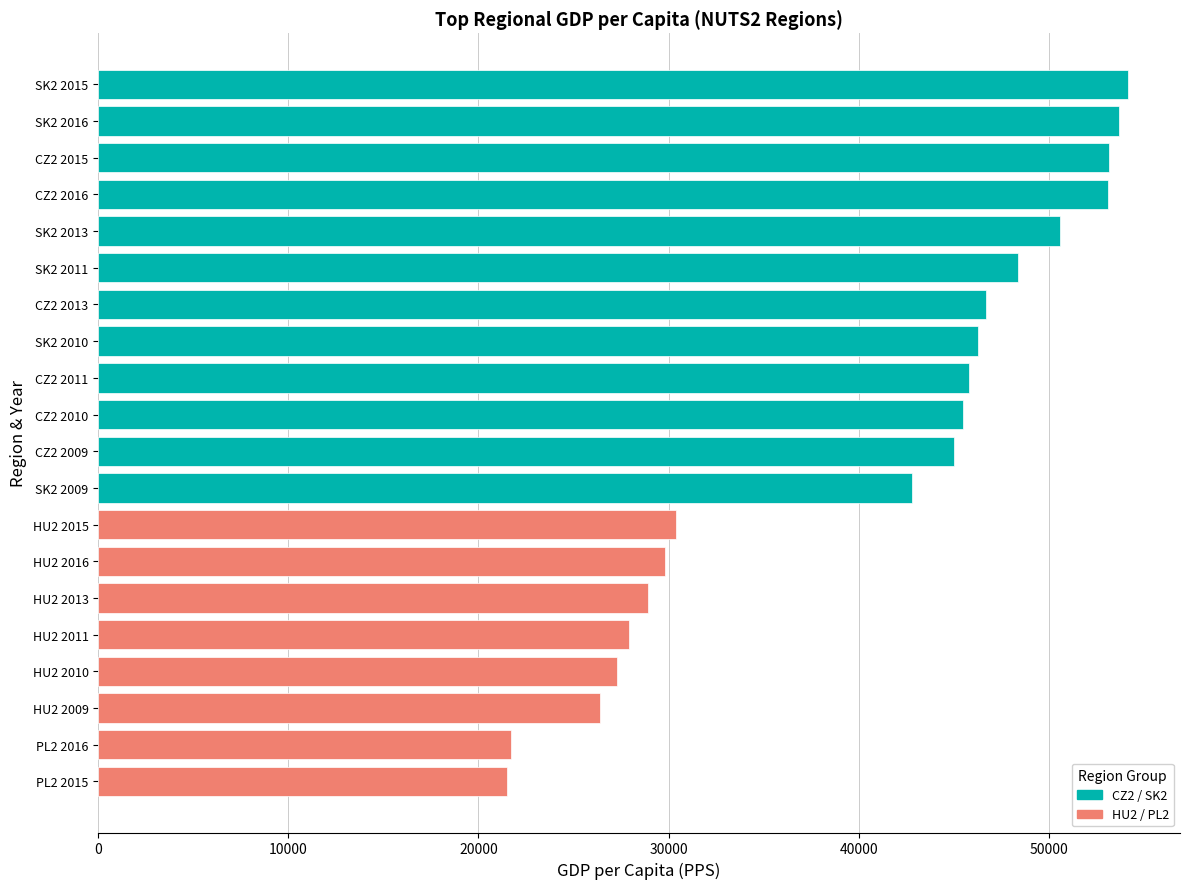

What is the change in value from HU2 2013 to CZ2 2009?

+16100